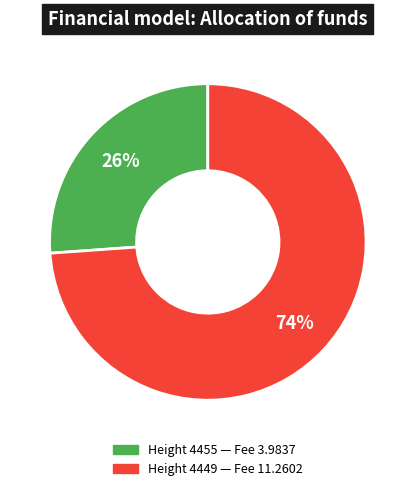

To the nearest percent, what is the difference between the largest and smallest slice percentages?

48%